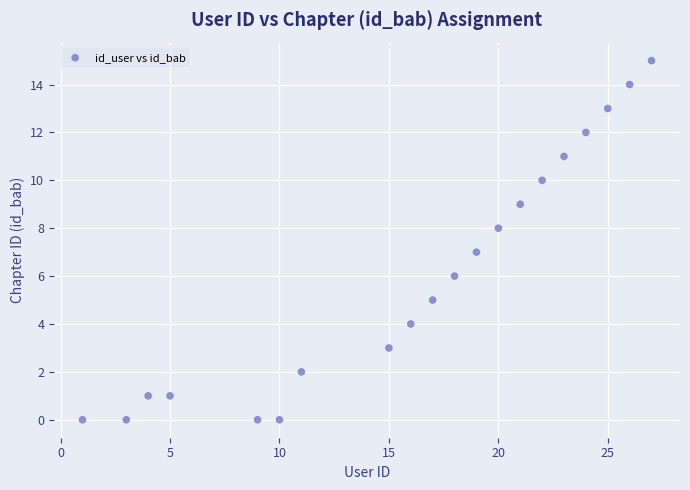

What is the range of X values (max minus min)?

26